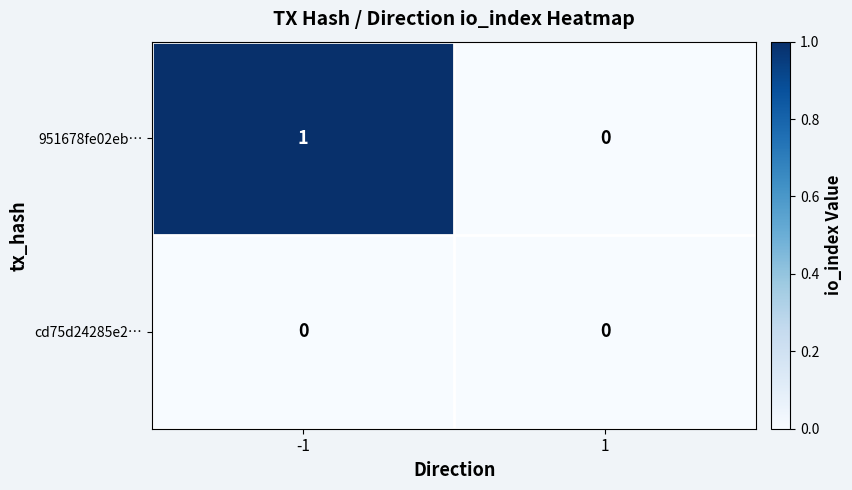

What is the difference between the highest and lowest values at -1?

1